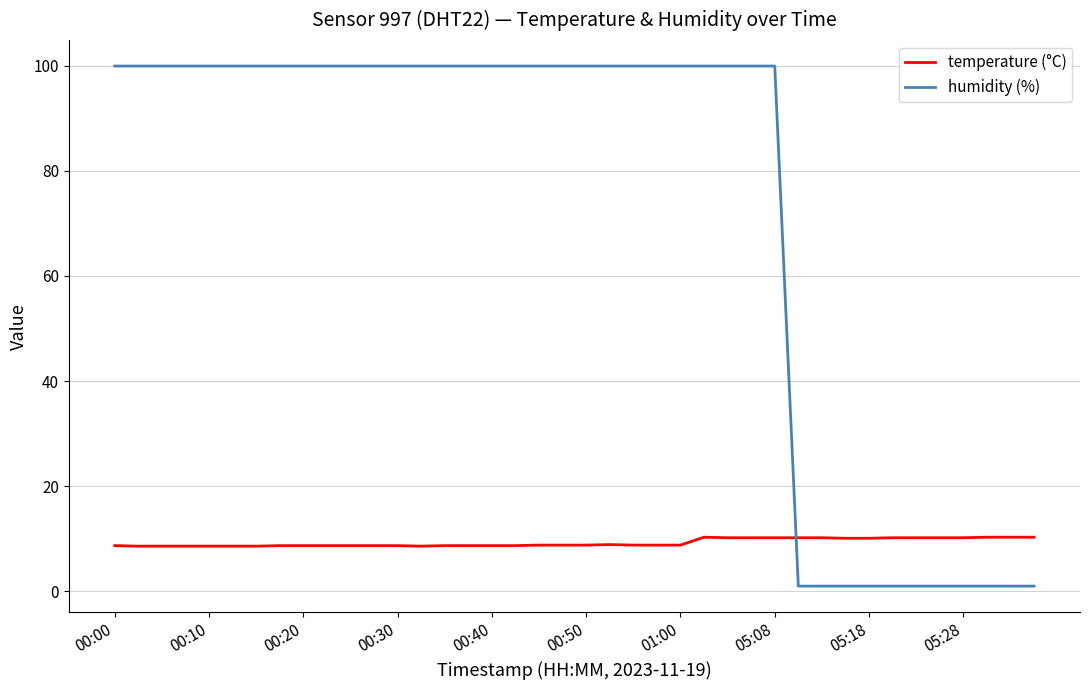

Does the chart have visible grid lines?

Yes